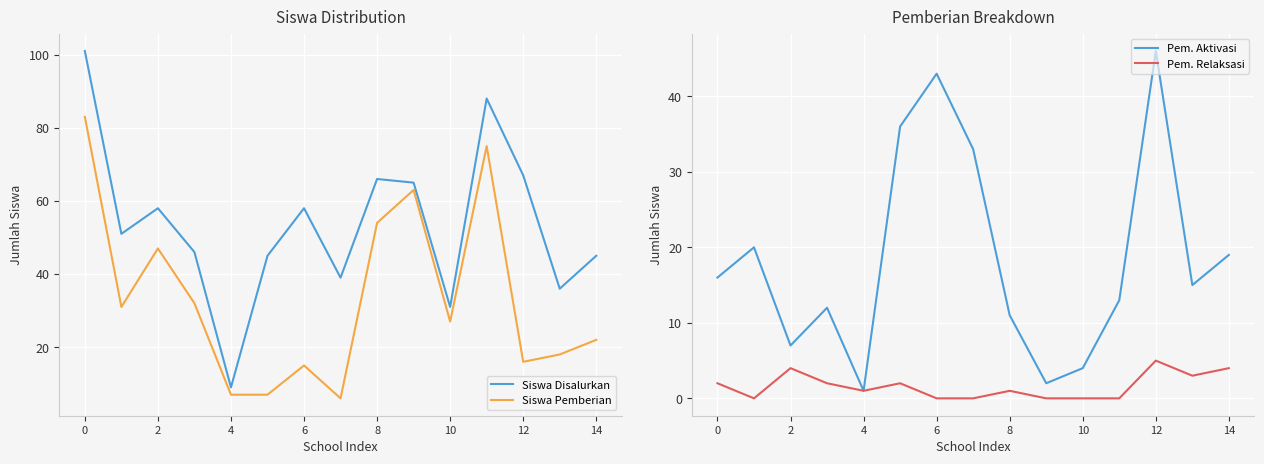

Is the value of Pem. Relaksasi at 14 greater than the value of Pem. Aktivasi at 6?

No